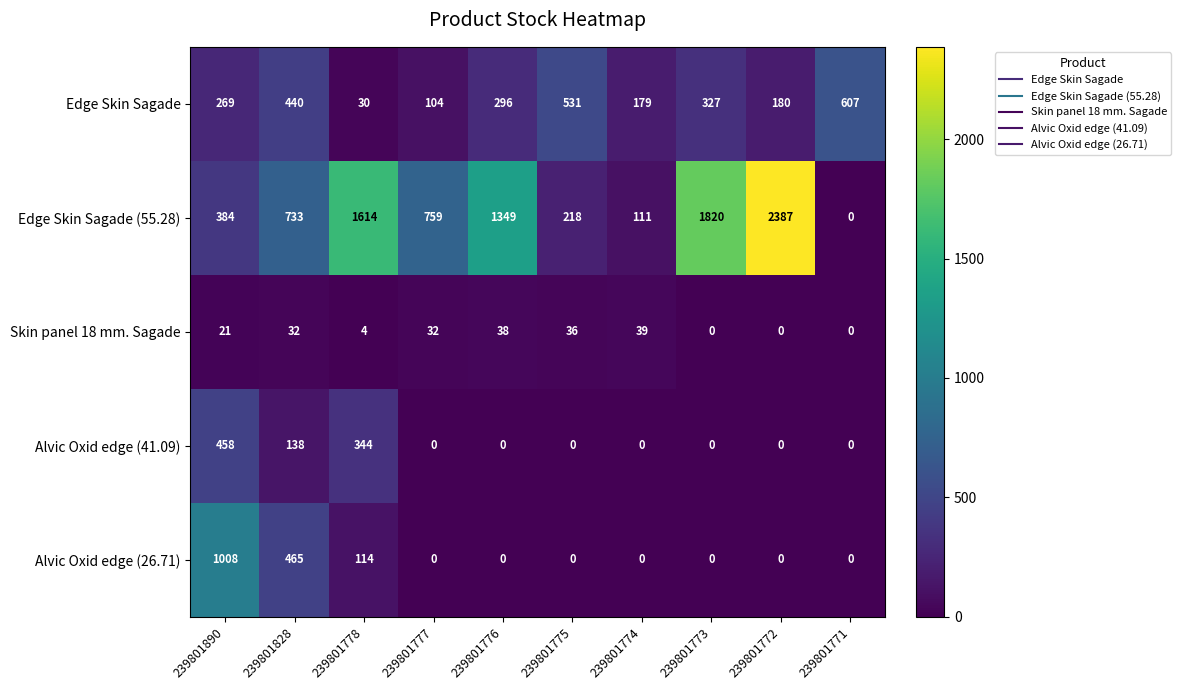

How many series are shown in this chart?

5